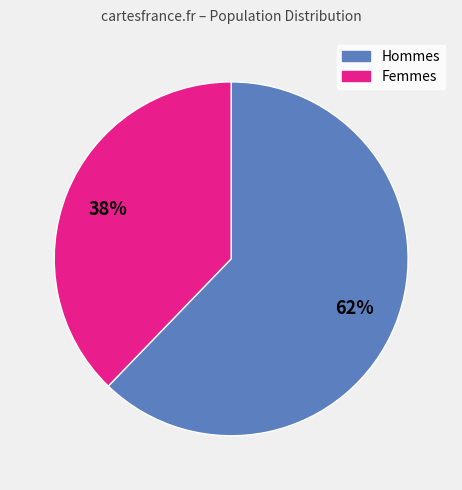

To the nearest percent, what is the difference between the largest and smallest slice percentages?

24%